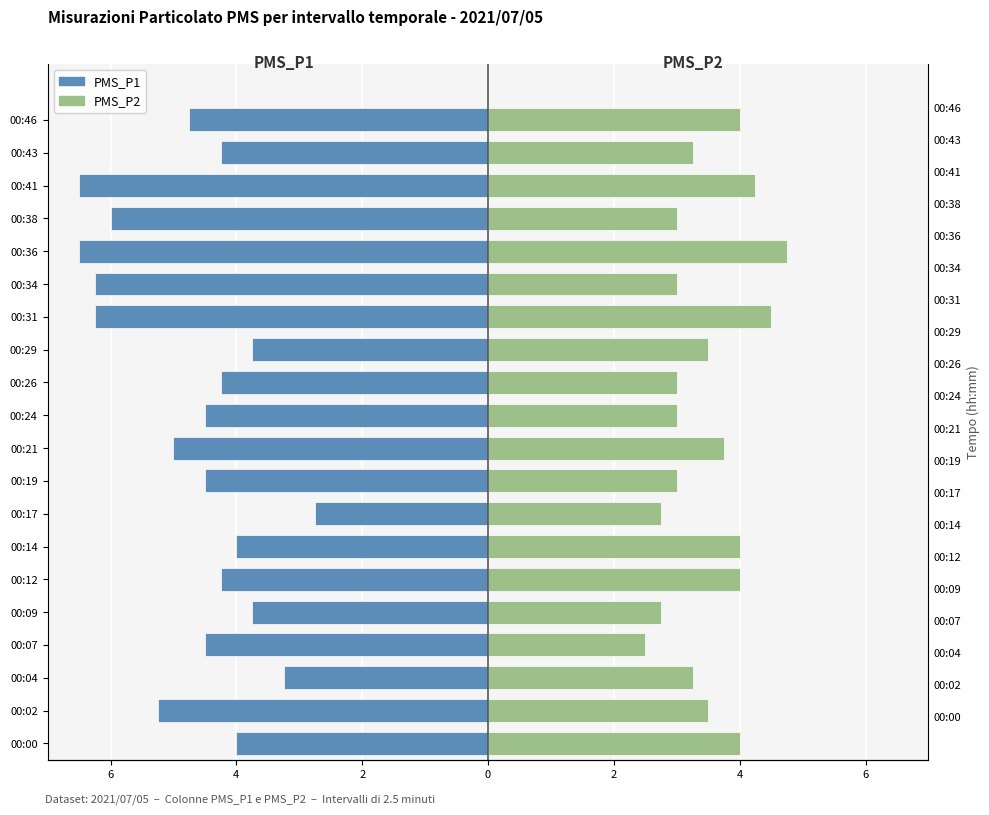

Reading right to left, extract all data points from this chart.

PMS_P1: -4.8	-4.2	-6.5	-6.0	-6.5	-6.2	-6.2	-3.8	-4.2	-4.5	-5.0	-4.5	-2.8	-4.0	-4.2	-3.8	-4.5	-3.2	-5.2	-4.0
PMS_P2: 4.0	3.2	4.2	3.0	4.8	3.0	4.5	3.5	3.0	3.0	3.8	3.0	2.8	4.0	4.0	2.8	2.5	3.2	3.5	4.0